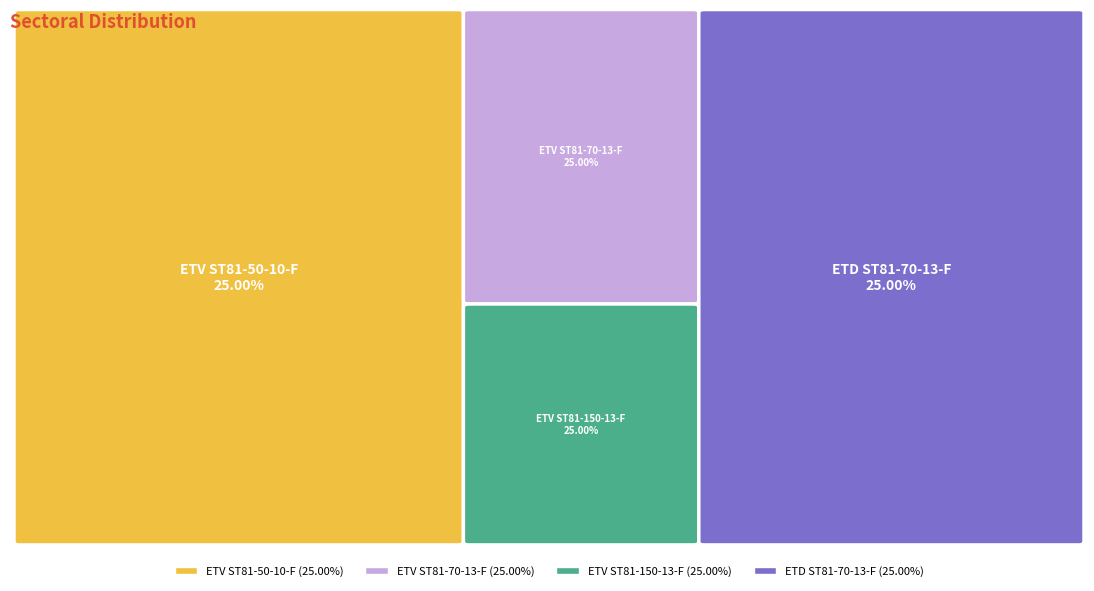

To the nearest percent, what percentage of the pie is ETV ST81-150-13-F?

25%